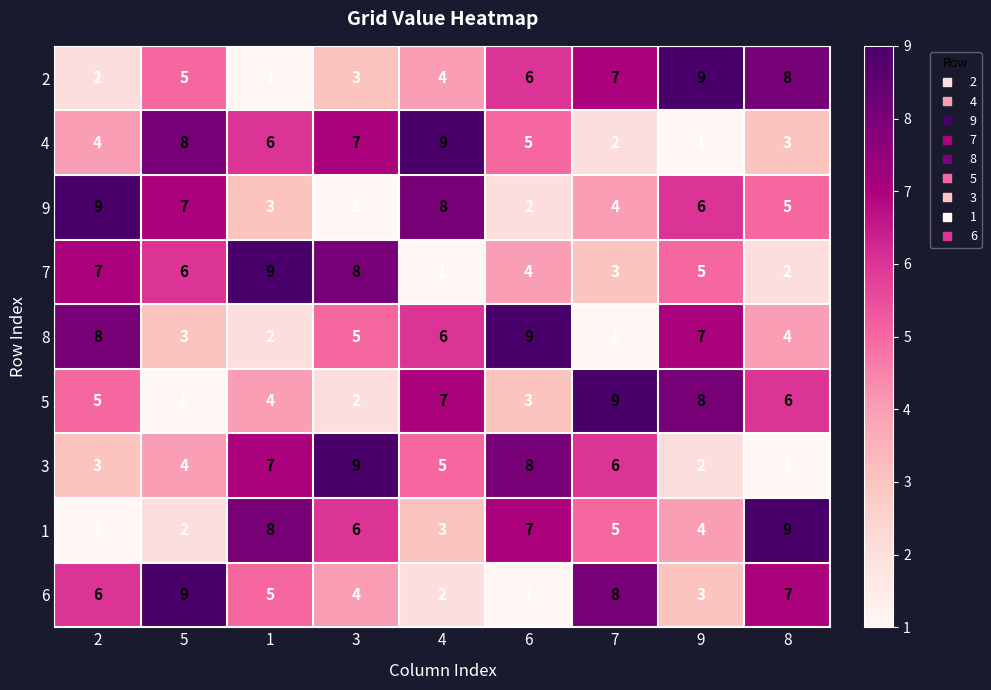

Read the 6 value at 5.

9